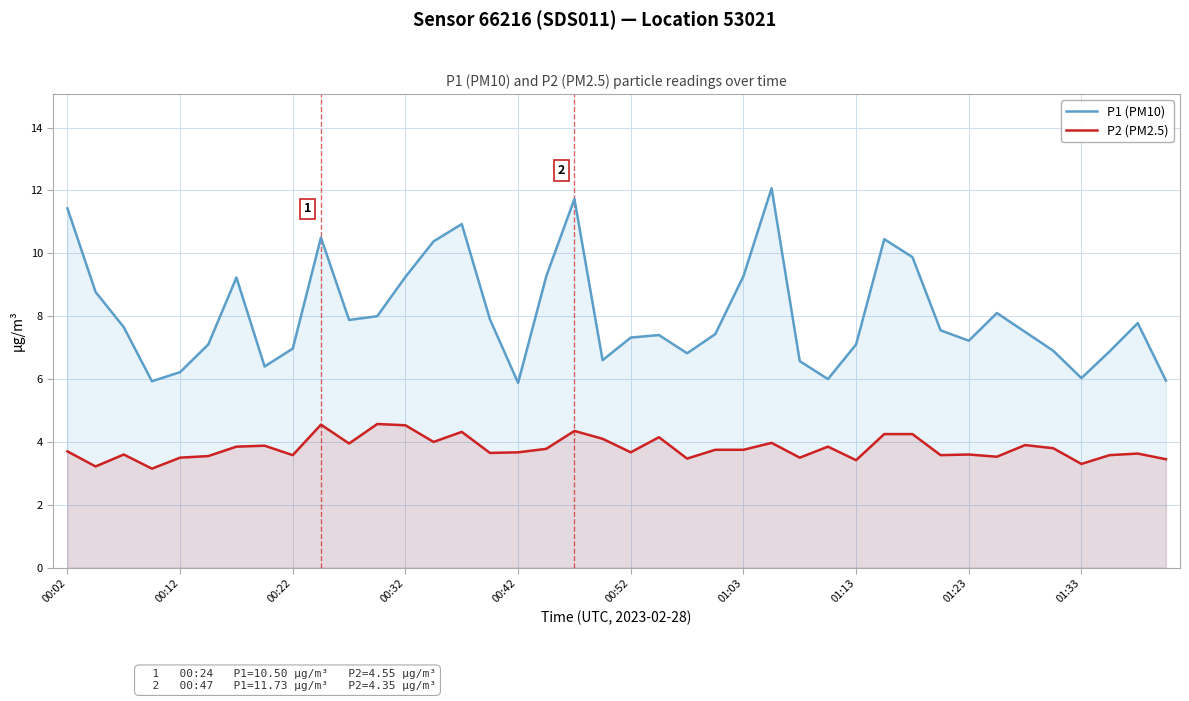

What is the difference between the highest and lowest values at 00:22?

3.4